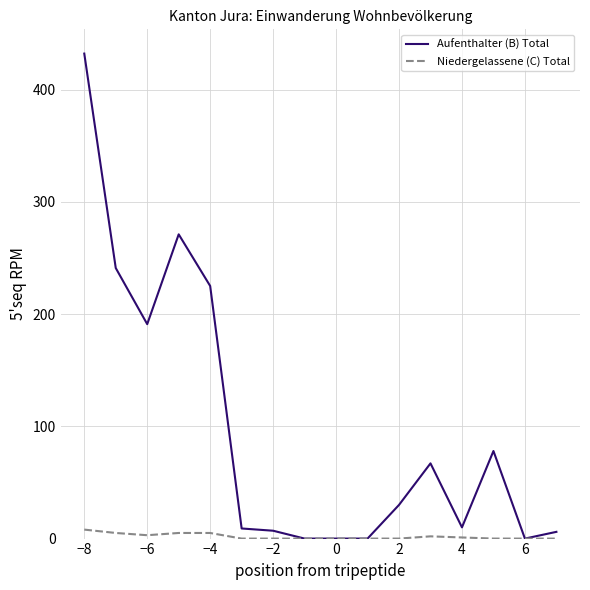

List the series in order of their overall mean, lowest first.

Niedergelassene (C) Total, Aufenthalter (B) Total